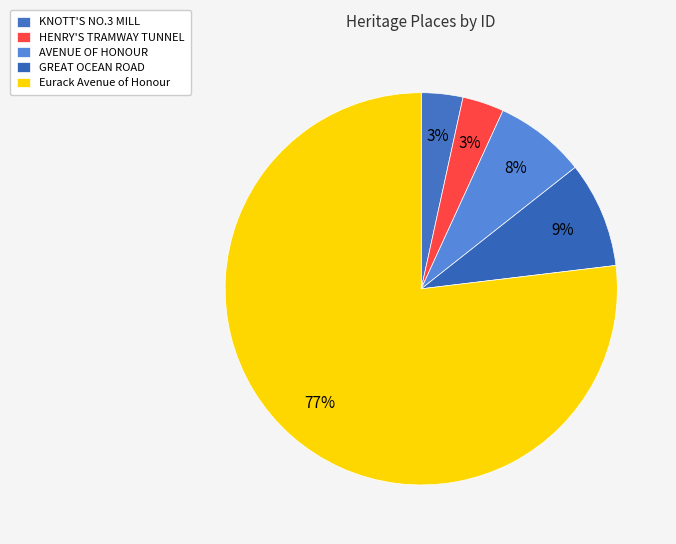

To the nearest percent, what is the difference between the largest and smallest slice percentages?

73%